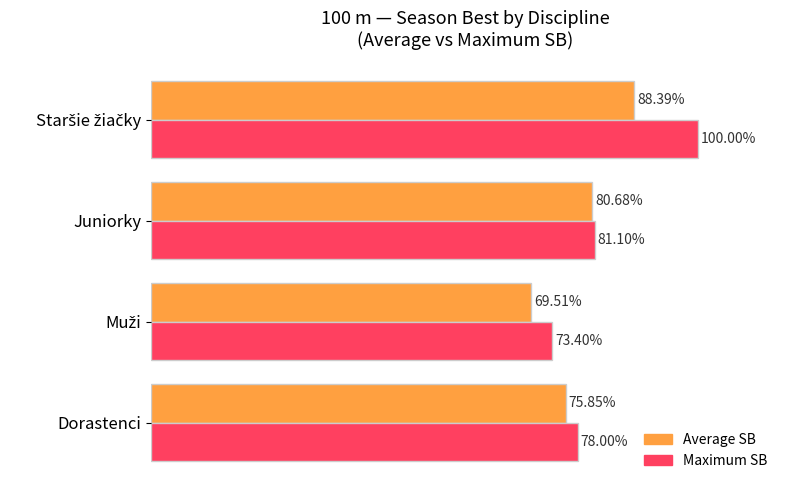

Which series has the largest range (max minus min)?

Maximum SB